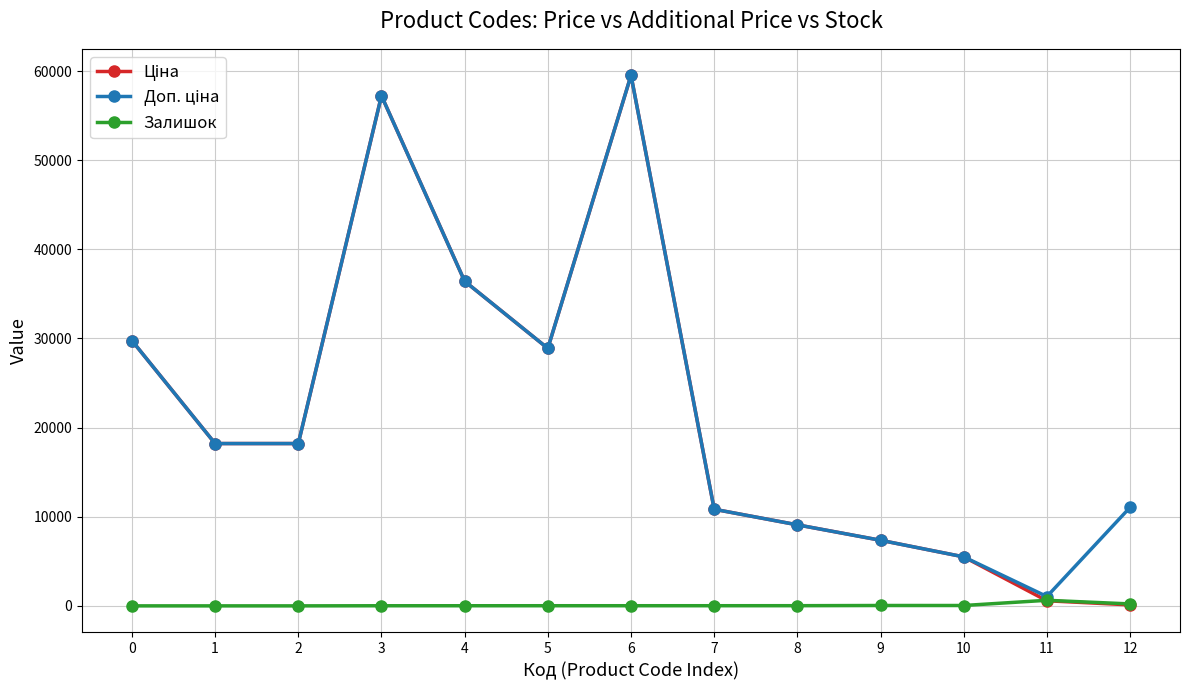

At which category is the sum across all series the highest?

6